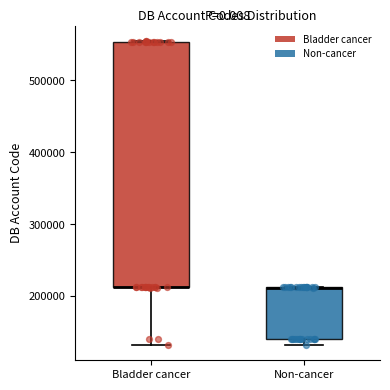

Reading left to right, transcribe this box plot: for each box, give where its median line is, the range the box spans, and where its two whiskers end, as read against the y-axis. The values are not printed on the chart, so give them approximately, as read against the axis.

Bladder cancer: median 210000 (drawn on the box's lower edge), box 210000 to 550000, whiskers 130000 to 560000
Non-cancer: median 210000 (drawn on the box's upper edge), box 140000 to 210000, whiskers 130000 to 210000